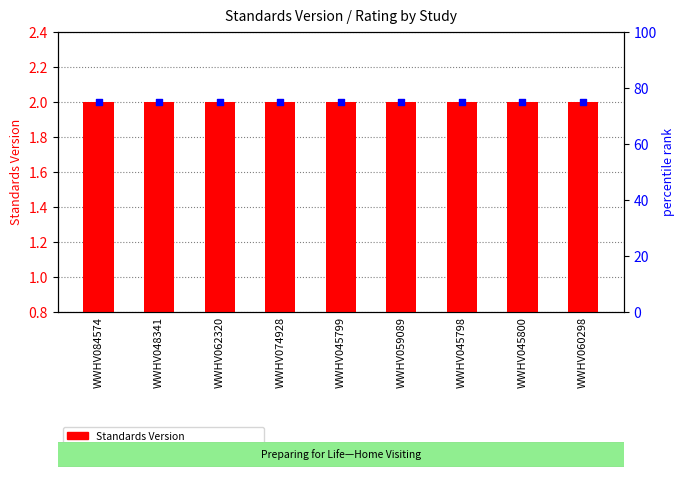

At which category is the sum across all series the highest?

WWHV084574